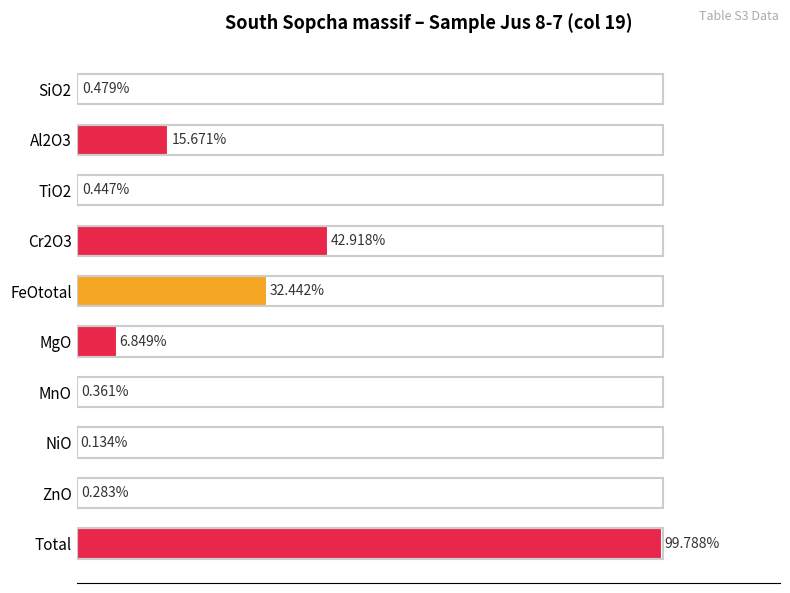

Which has a higher value, Al2O3 or NiO?

Al2O3